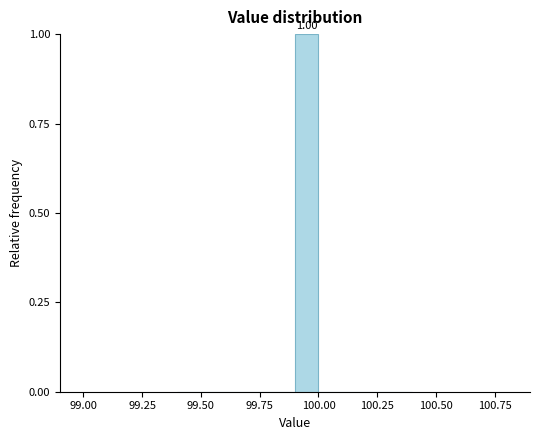

Around what value on the x-axis is the tallest bar? Give the approximate position of its centre, as read against the axis.

99.95